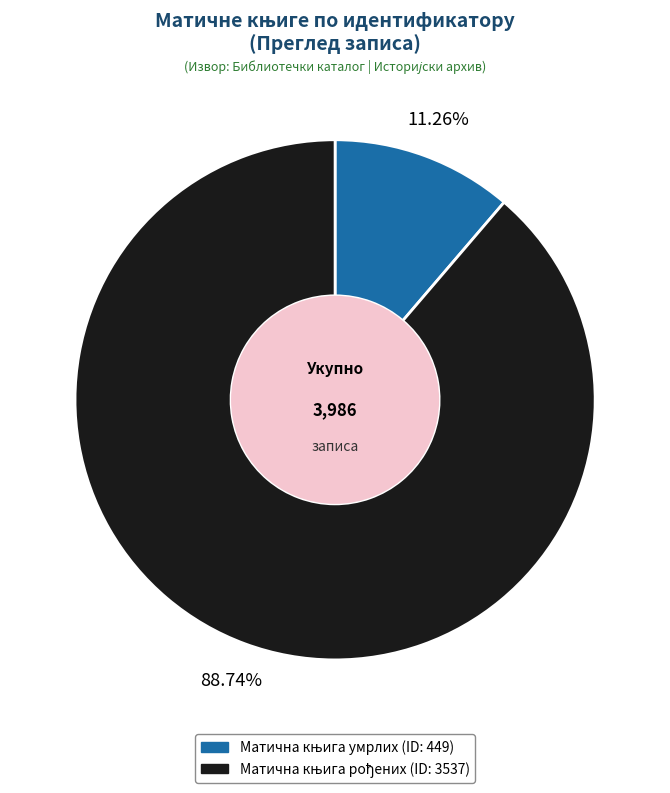

Is there any slice that represents more than half of the pie?

Yes